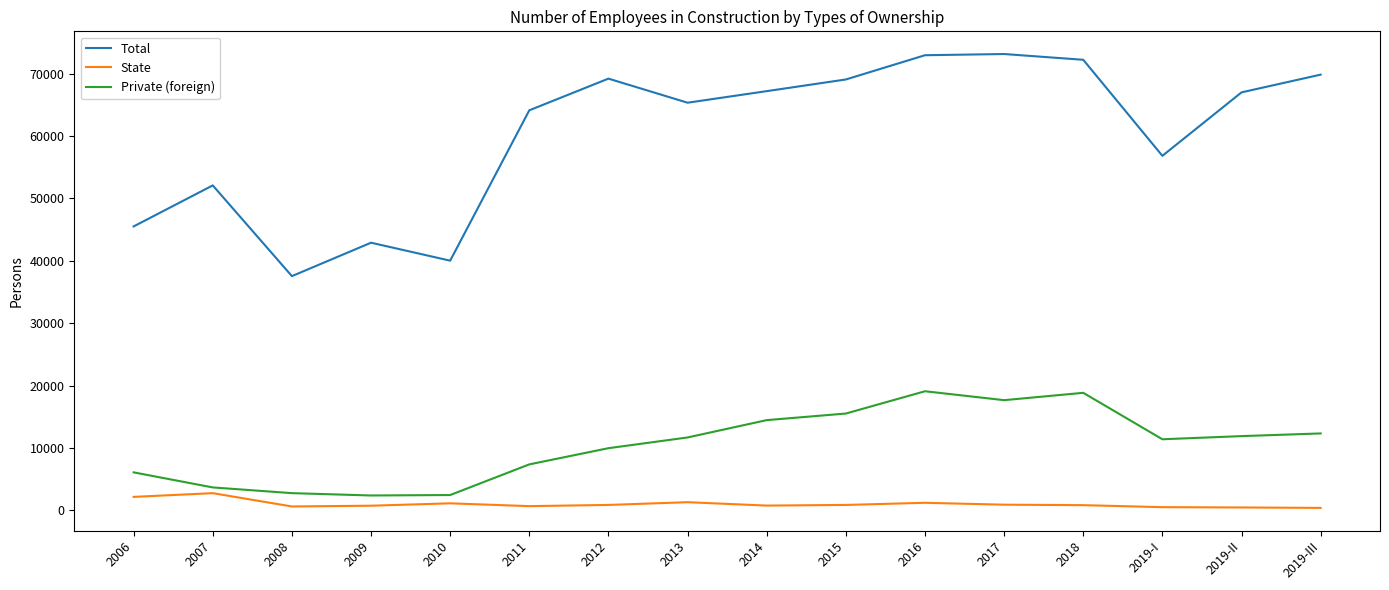

What is the spread (max minus min) of values at 2015?

68212